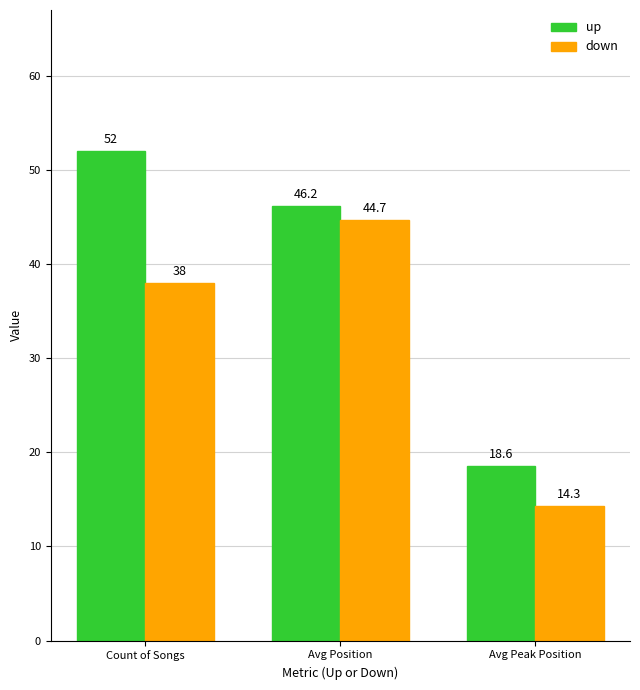

The value of up at Avg Peak Position is 18.6. True or false?

True